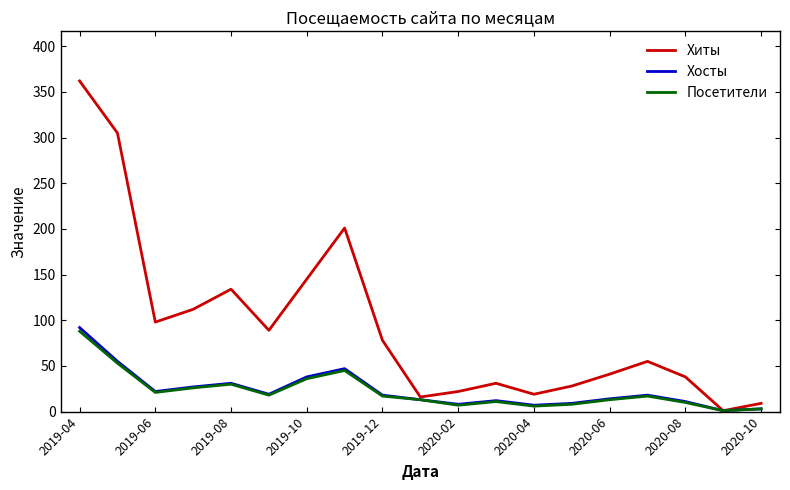

What is the difference between the second highest and minimum values in the Хосты series?

54